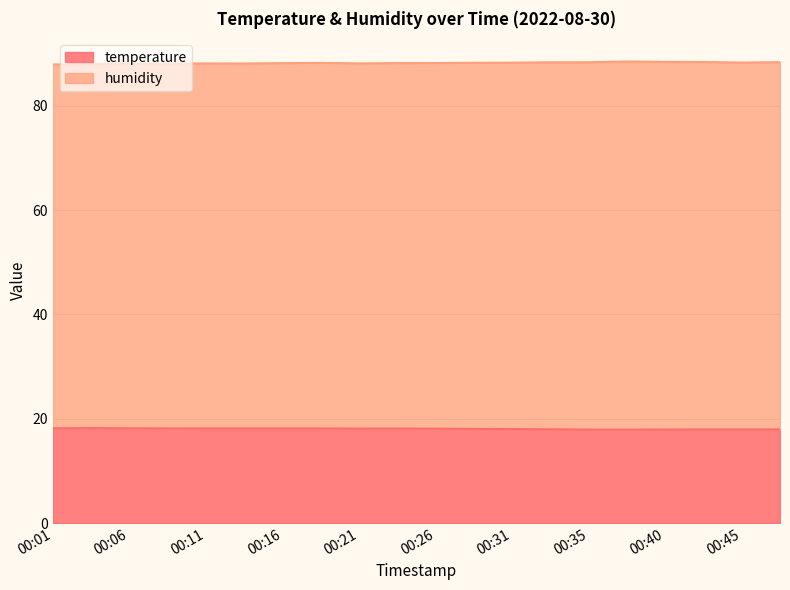

Which category has the highest value in the humidity series?

00:38